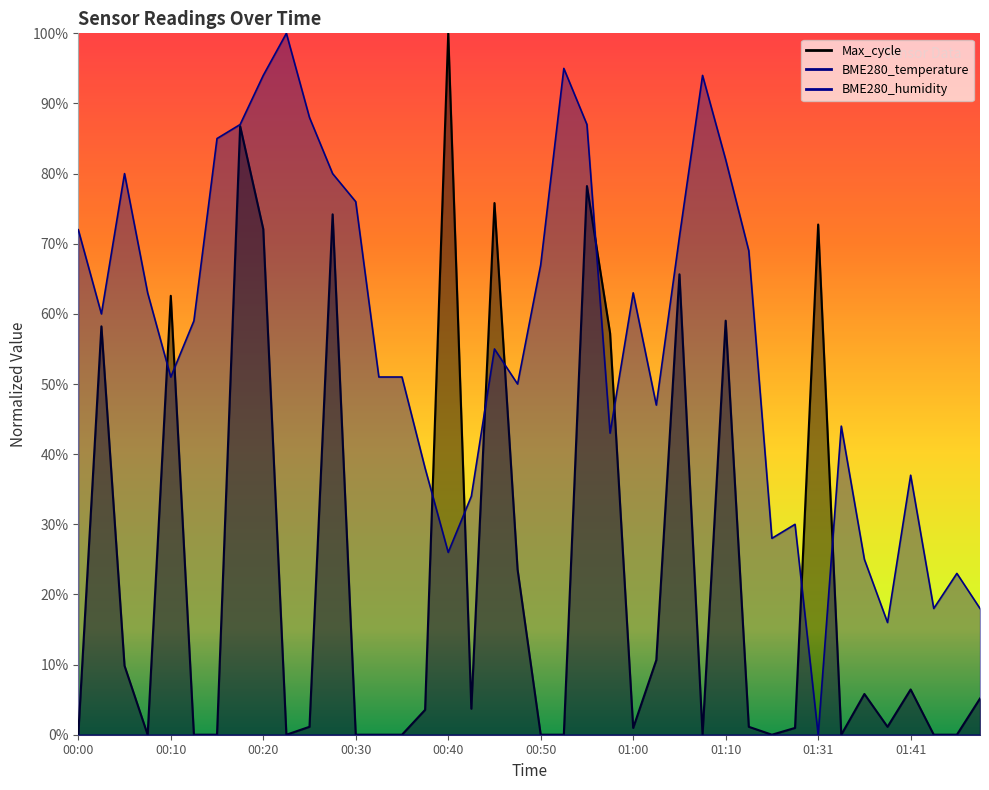

What is the label of the 5th point from the right?

01:38